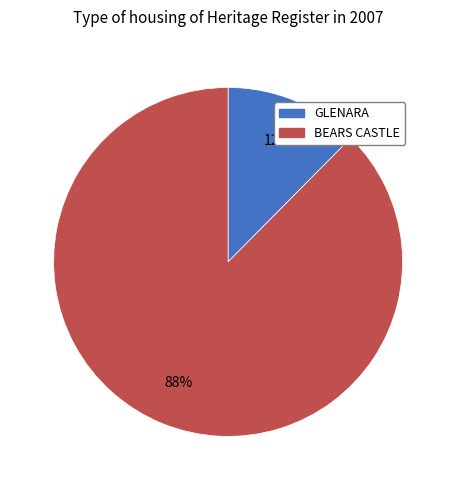

Count the number of slices in the pie.

2